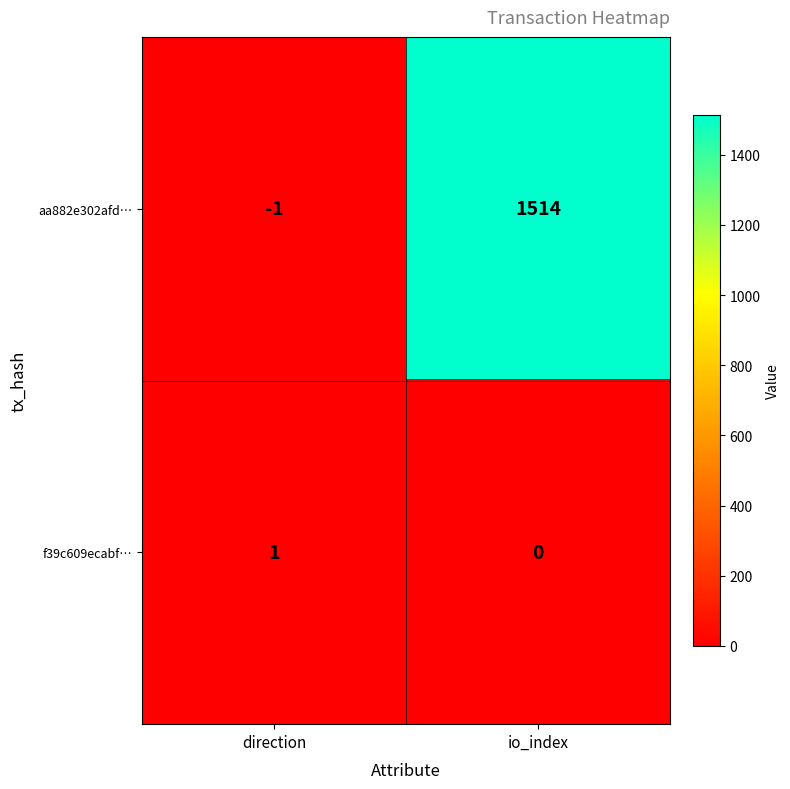

At which category is the sum across all series the highest?

io_index